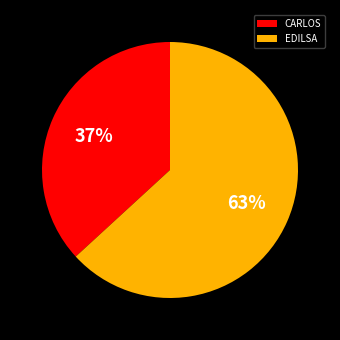

Which has a higher value, EDILSA or CARLOS?

EDILSA